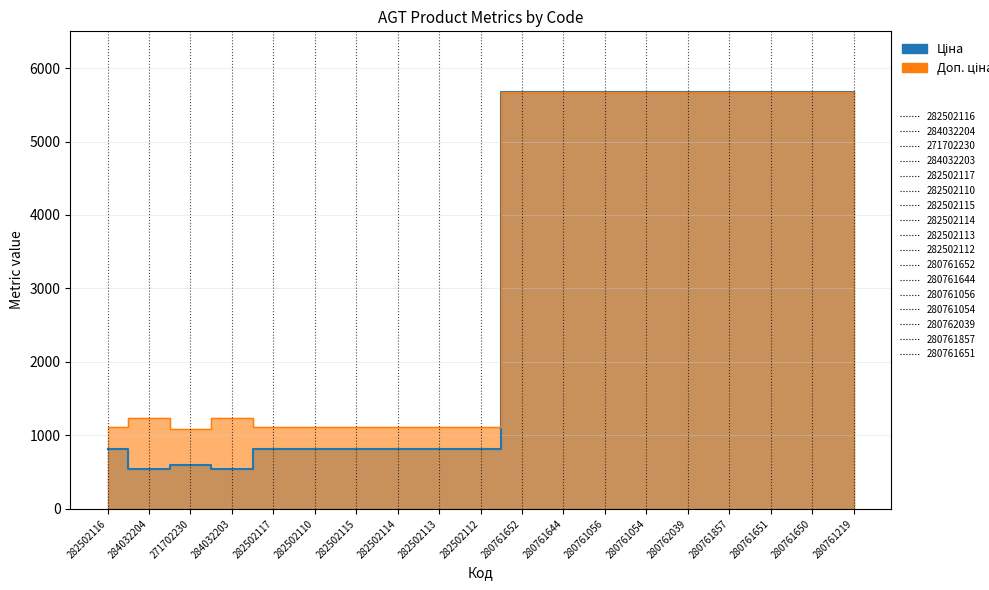

What is the difference between the maximum and minimum values in the Ціна series?

5134.8